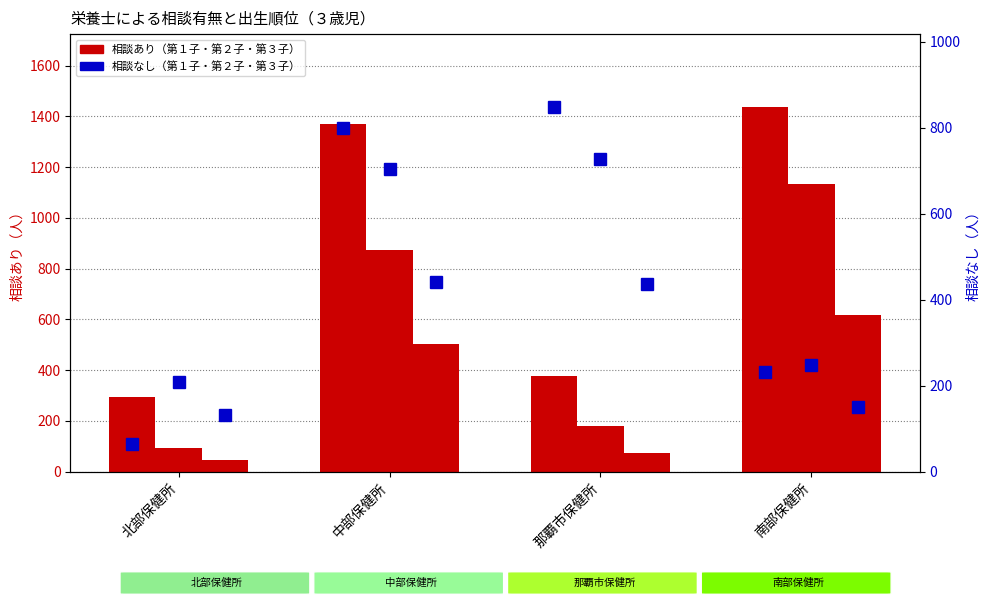

What is the difference between the highest and lowest values at 北部保健所?

248